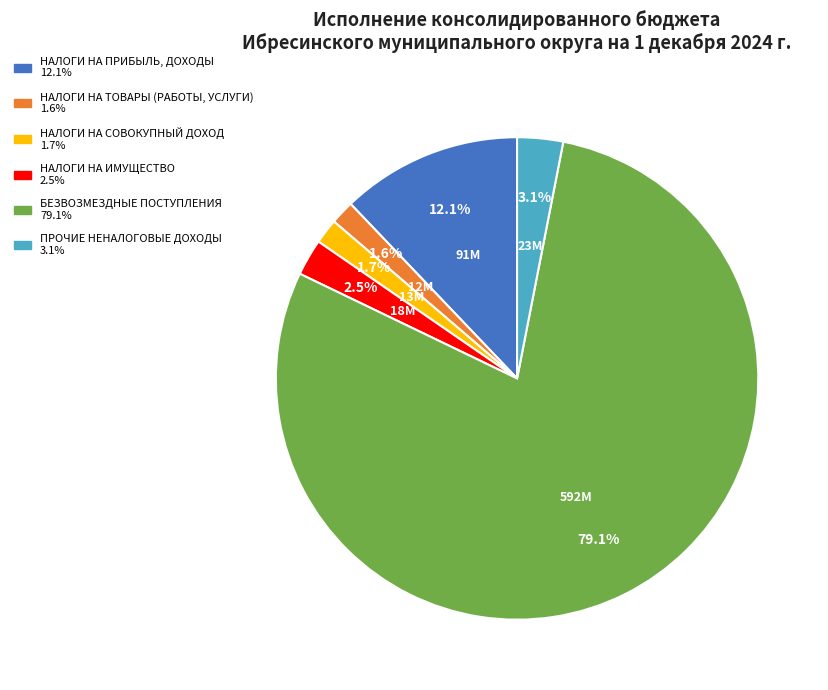

What percentage is the НАЛОГИ НА СОВОКУПНЫЙ ДОХОД slice, to the nearest percent?

2%